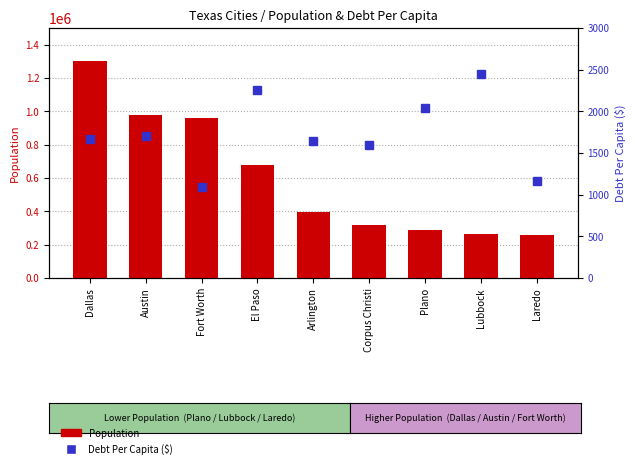

Reading right to left, list all the values displayed in this chart.

Population: Laredo=256187.0	Lubbock=263930.0	Plano=289547.0	Corpus Christi=316239.0	Arlington=394602.0	El Paso=677456.0	Fort Worth=956709.0	Austin=974447.0	Dallas=1299544.0
Debt Per Capita: Laredo=1162.0	Lubbock=2448.5	Plano=2043.7	Corpus Christi=1590.7	Arlington=1646.8	El Paso=2249.9	Fort Worth=1093.0	Austin=1703.3	Dallas=1662.8